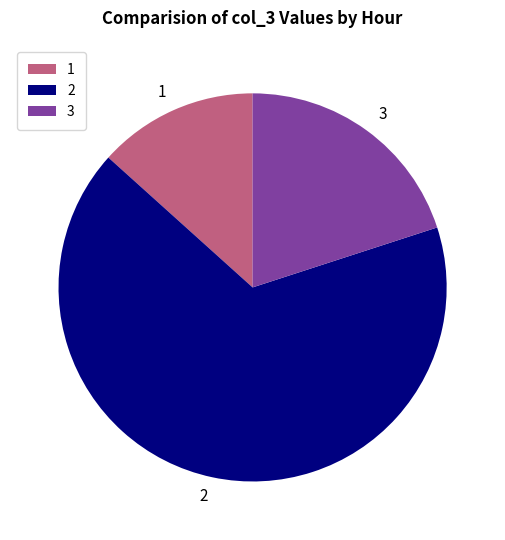

Count the number of slices in the pie.

3